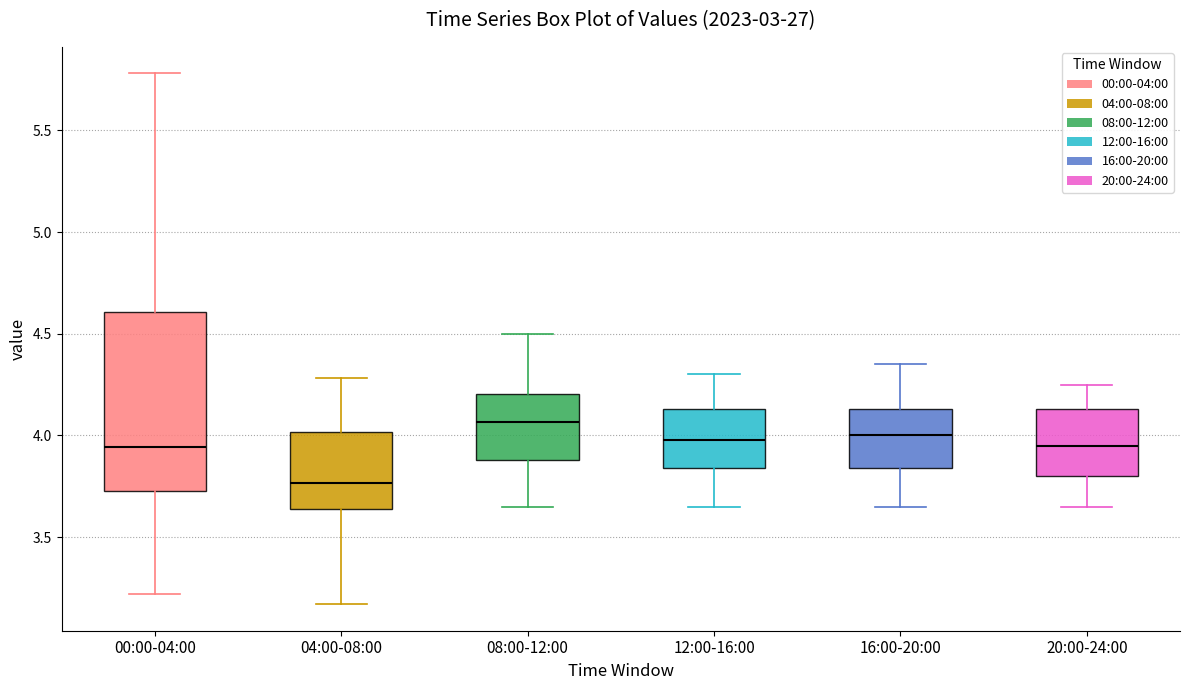

Reading left to right, read every box against the y-axis: the position of its median line, the range the box covers, and the ends of its whiskers. The values are not printed on the chart, so give them approximately, as read against the axis.

00:00-04:00: median 3.95, box 3.75 to 4.60, whiskers 3.20 to 5.80
04:00-08:00: median 3.75, box 3.65 to 4.00, whiskers 3.15 to 4.30
08:00-12:00: median 4.05, box 3.90 to 4.20, whiskers 3.65 to 4.50
12:00-16:00: median 4.00, box 3.85 to 4.15, whiskers 3.65 to 4.30
16:00-20:00: median 4.00, box 3.85 to 4.15, whiskers 3.65 to 4.35
20:00-24:00: median 3.95, box 3.80 to 4.15, whiskers 3.65 to 4.25